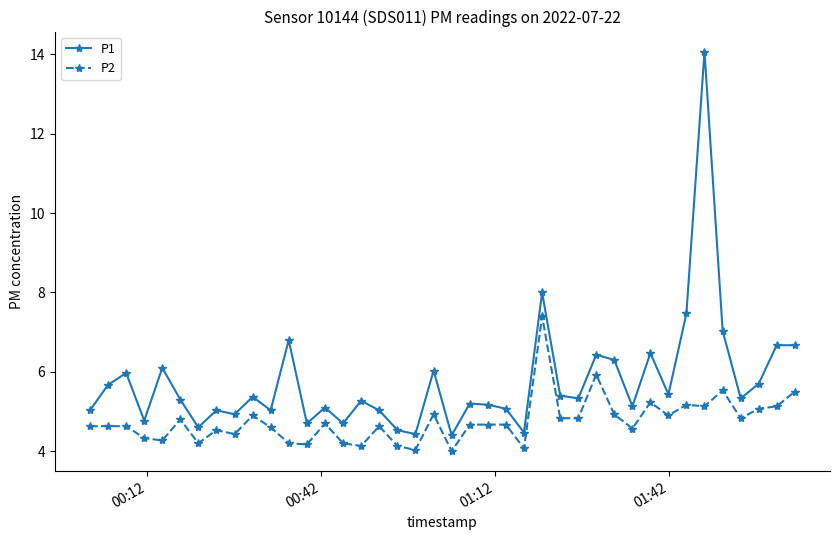

What is the greatest value displayed?

14.1